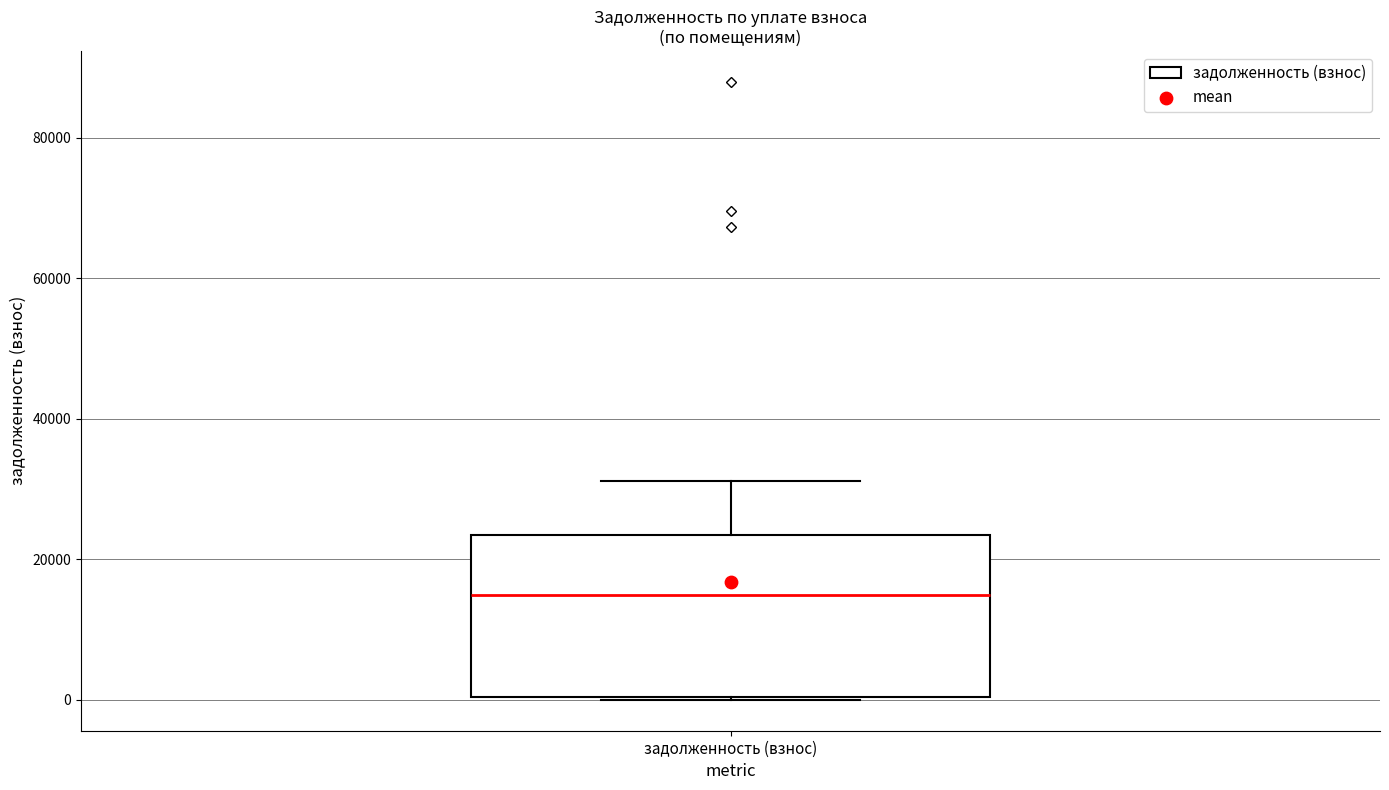

Transcribe this box plot: give where the median line is, the range the box spans, and where the two whiskers end, as read against the y-axis. The values are not printed on the chart, so give them approximately, as read against the axis.

median 14000, box 0 to 24000, whiskers 0 to 32000